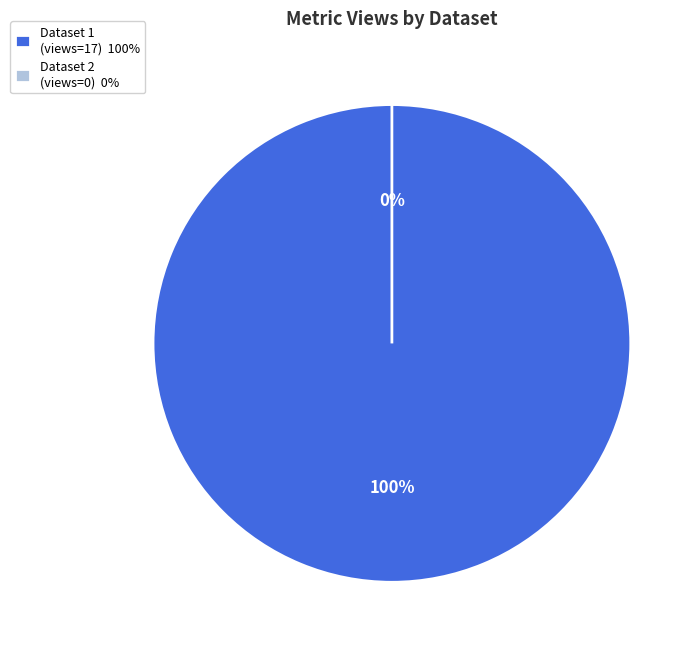

Which slice is the largest?

60d201c20781901dea633270